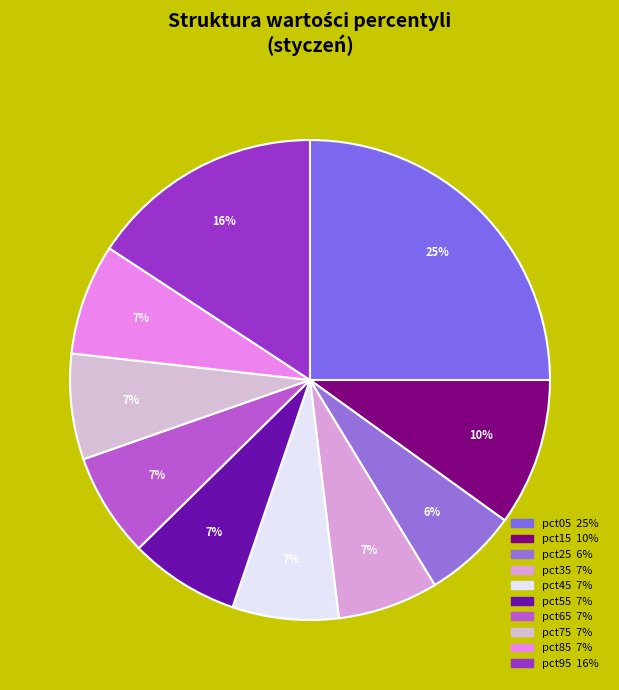

How many segments does this pie chart have?

10